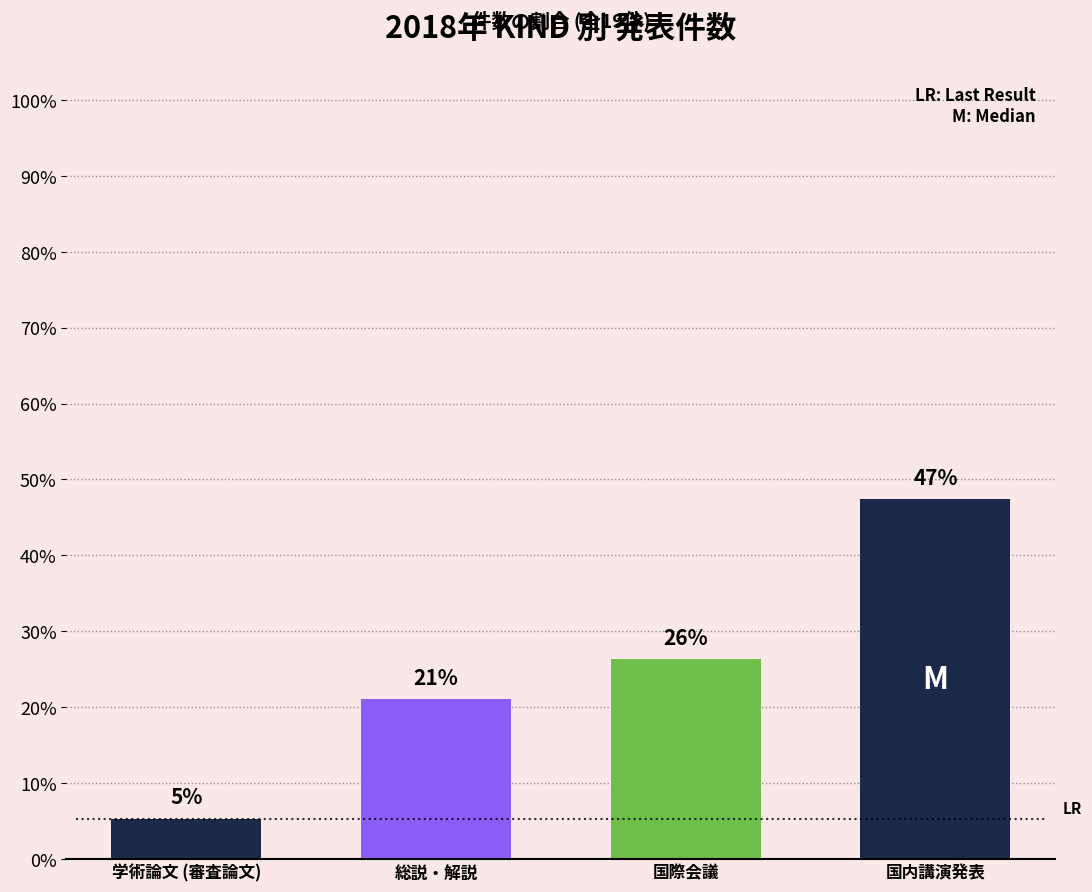

The chart shows a value of 8.2 at 総説・解説. True or false?

False